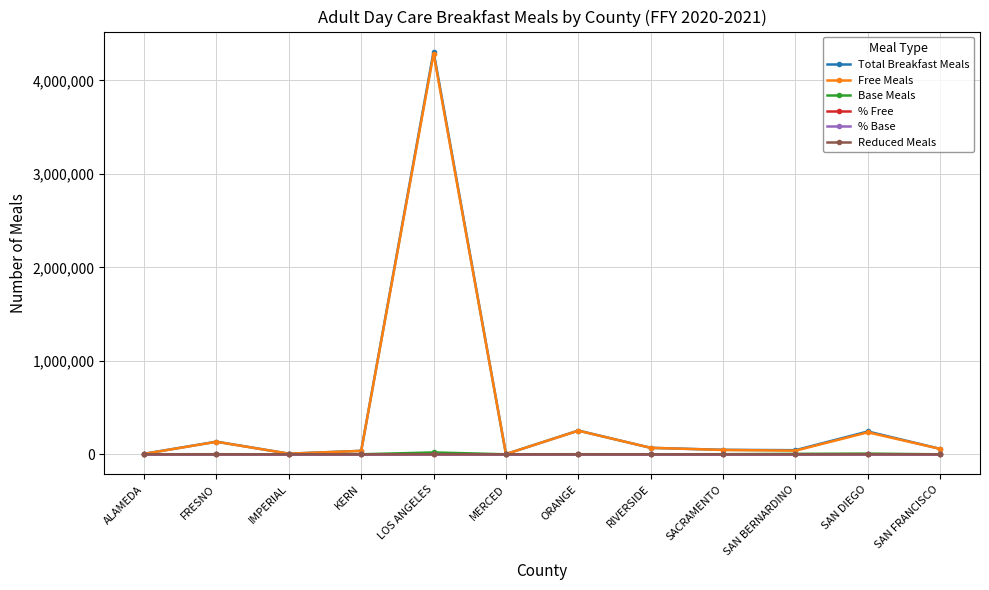

Which label corresponds to the largest value in the chart?

LOS ANGELES